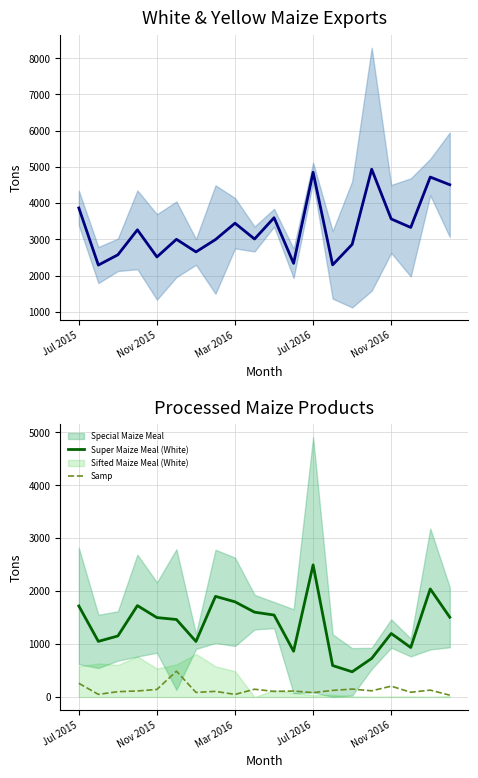

The Samp series shows 49.0 at Mar 2016. True or false?

True